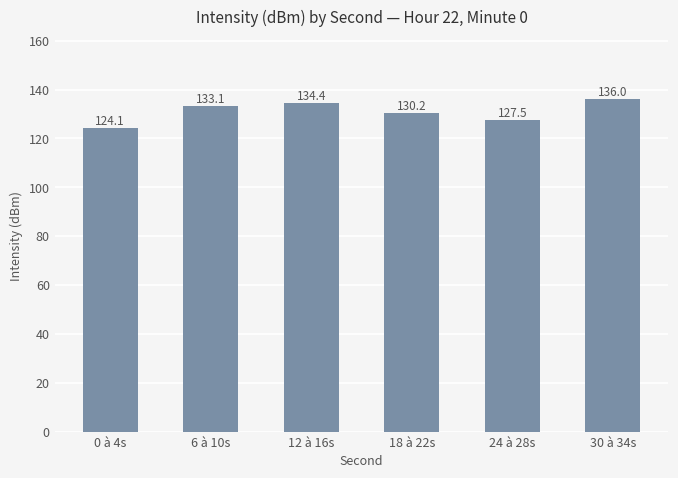

List the labels in order of value, largest first.

30 à 34s, 12 à 16s, 6 à 10s, 18 à 22s, 24 à 28s, 0 à 4s